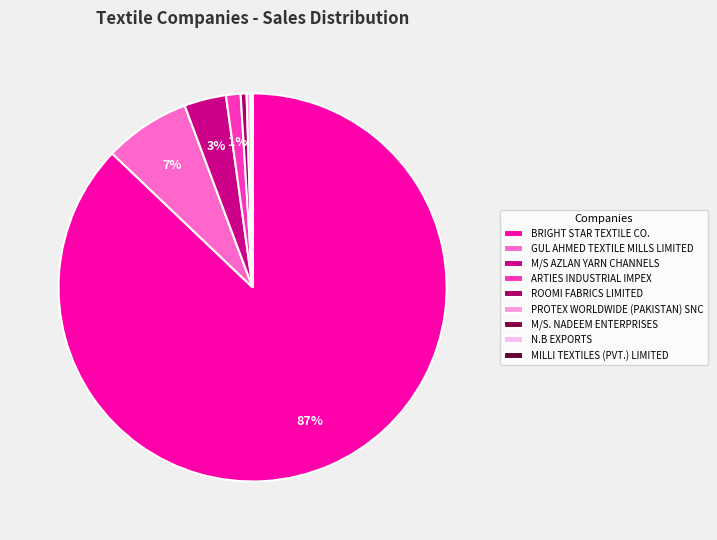

To the nearest percent, what is the combined percentage of ROOMI FABRICS LIMITED and PROTEX WORLDWIDE (PAKISTAN) SNC?

1%